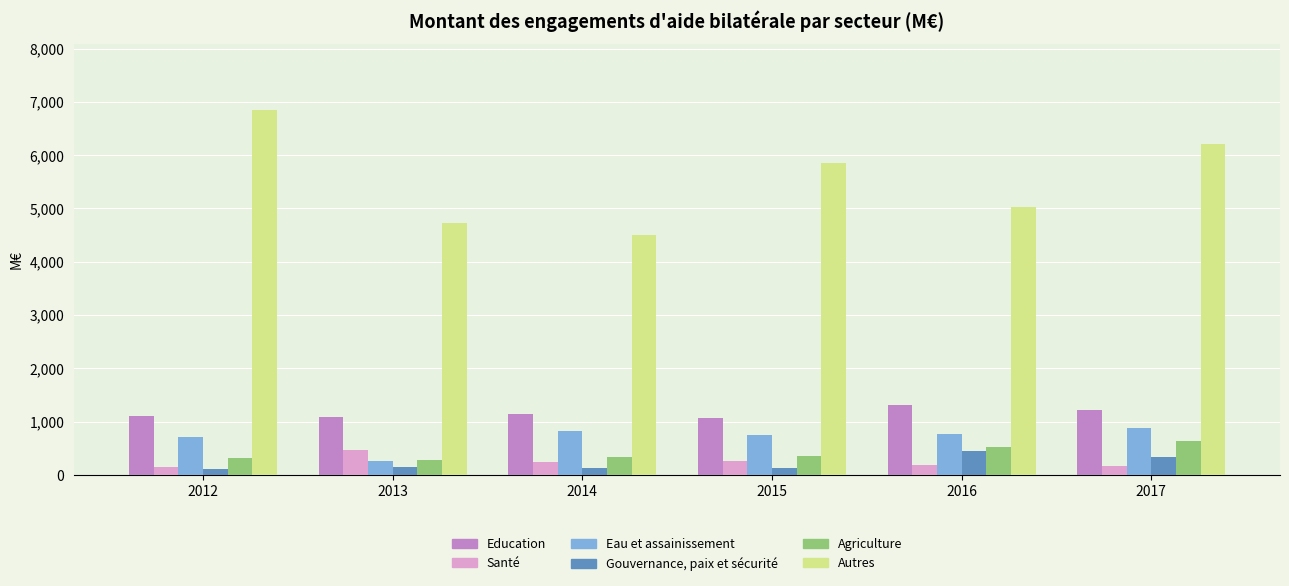

At how many categories does at least one series exceed 564?

6